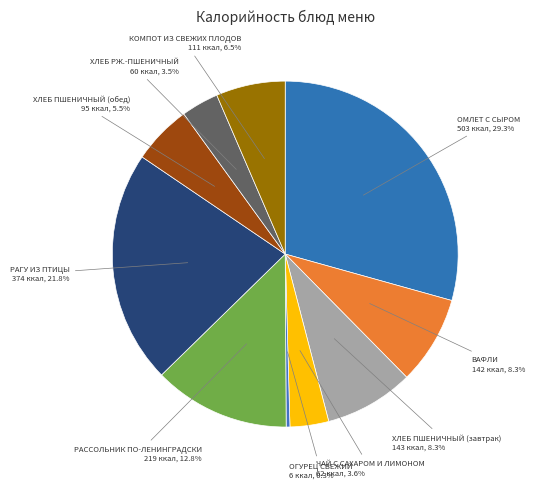

How many segments does this pie chart have?

10